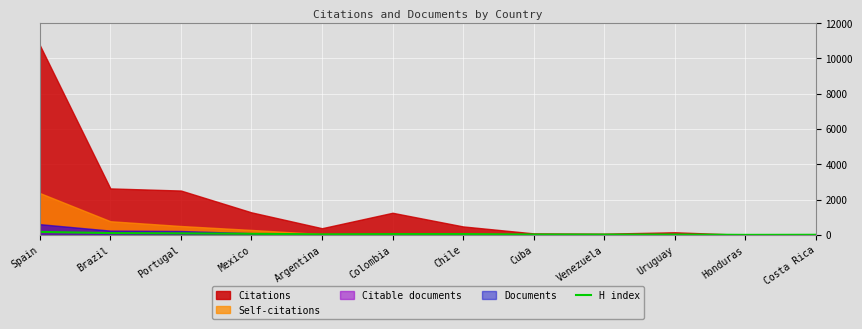

Where is the first local minimum?

Argentina